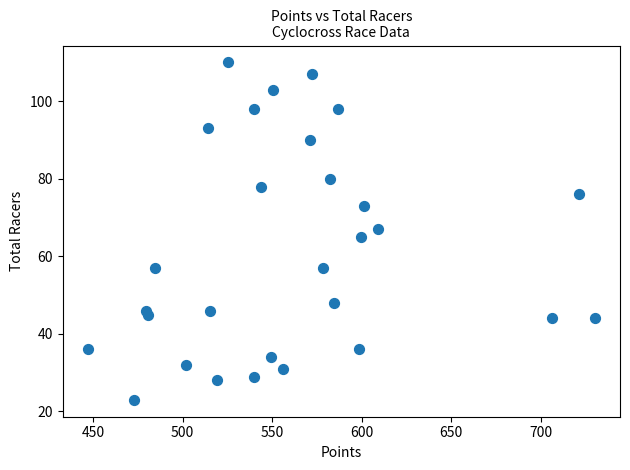

What is the range of Y values (max minus min)?

87